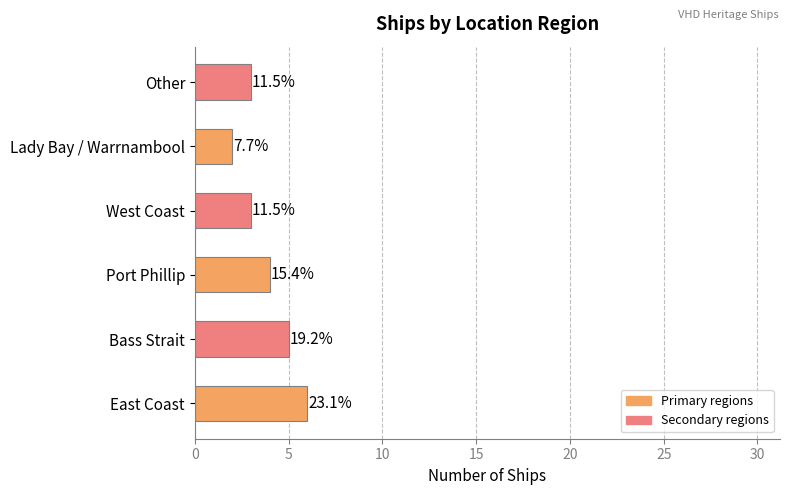

Does the chart contain any negative values?

No